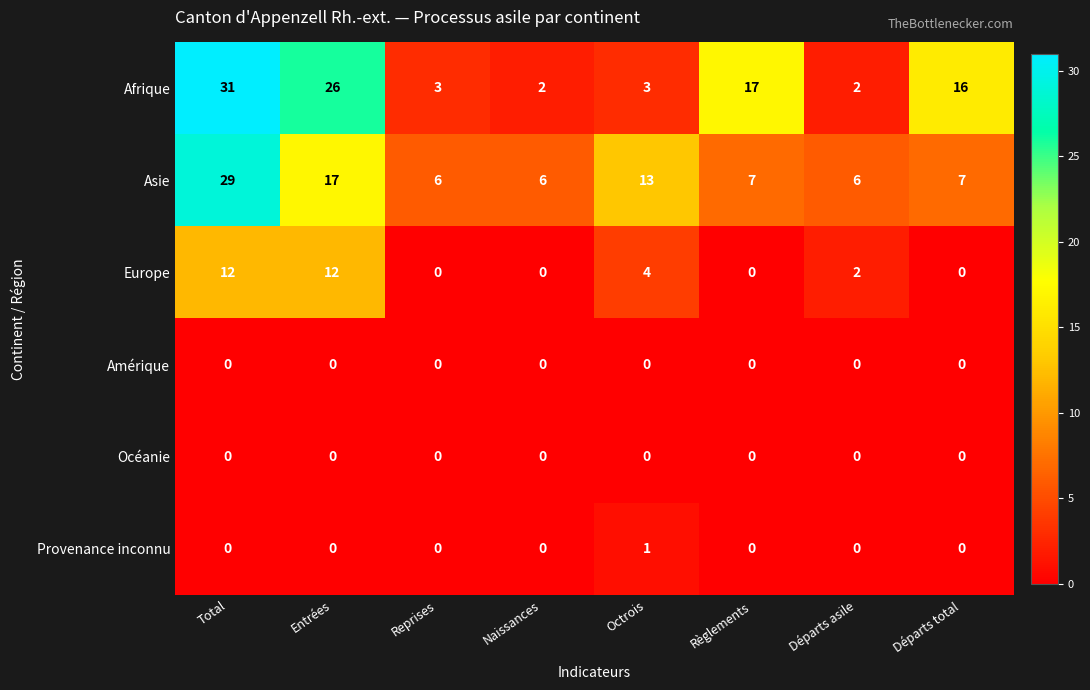

What is the difference between the highest and lowest values at Reprises?

6